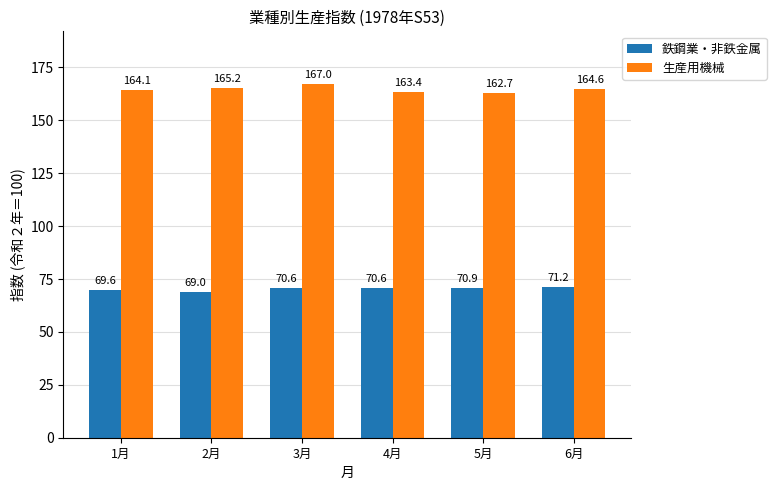

What is the label of the 6th bar from the left?

6月